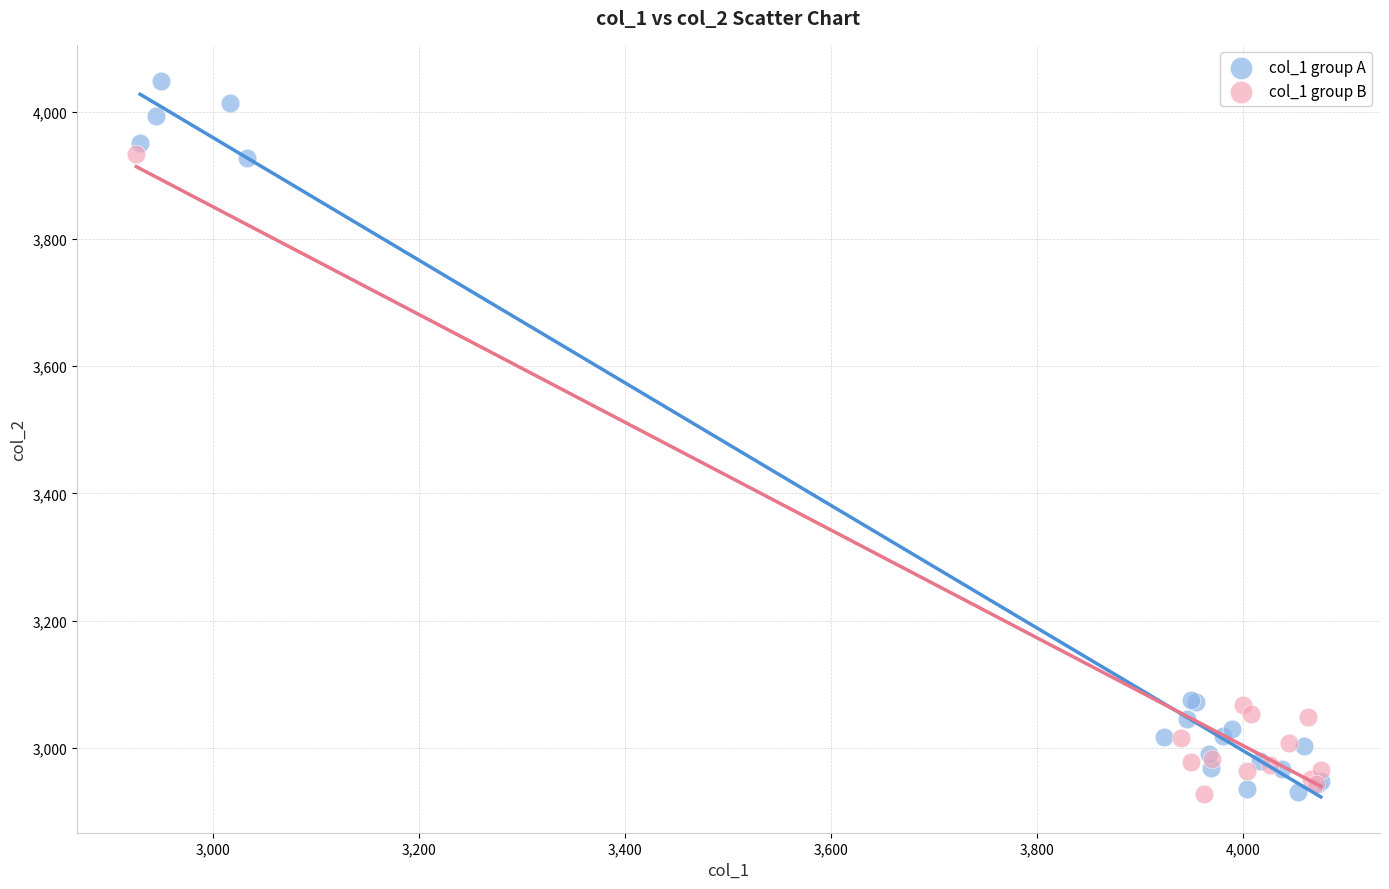

Which series has the largest Y range (max minus min)?

col_1 group A